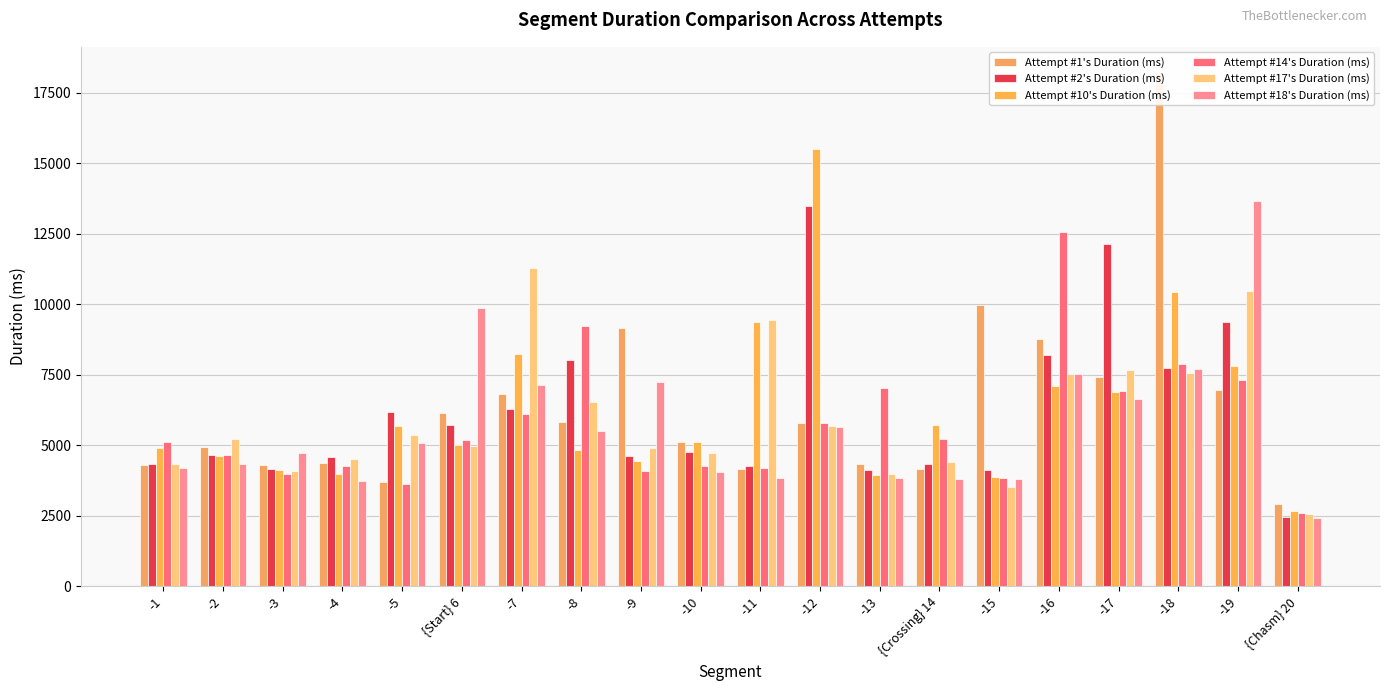

What is the label of the 5th bar from the left?

-5